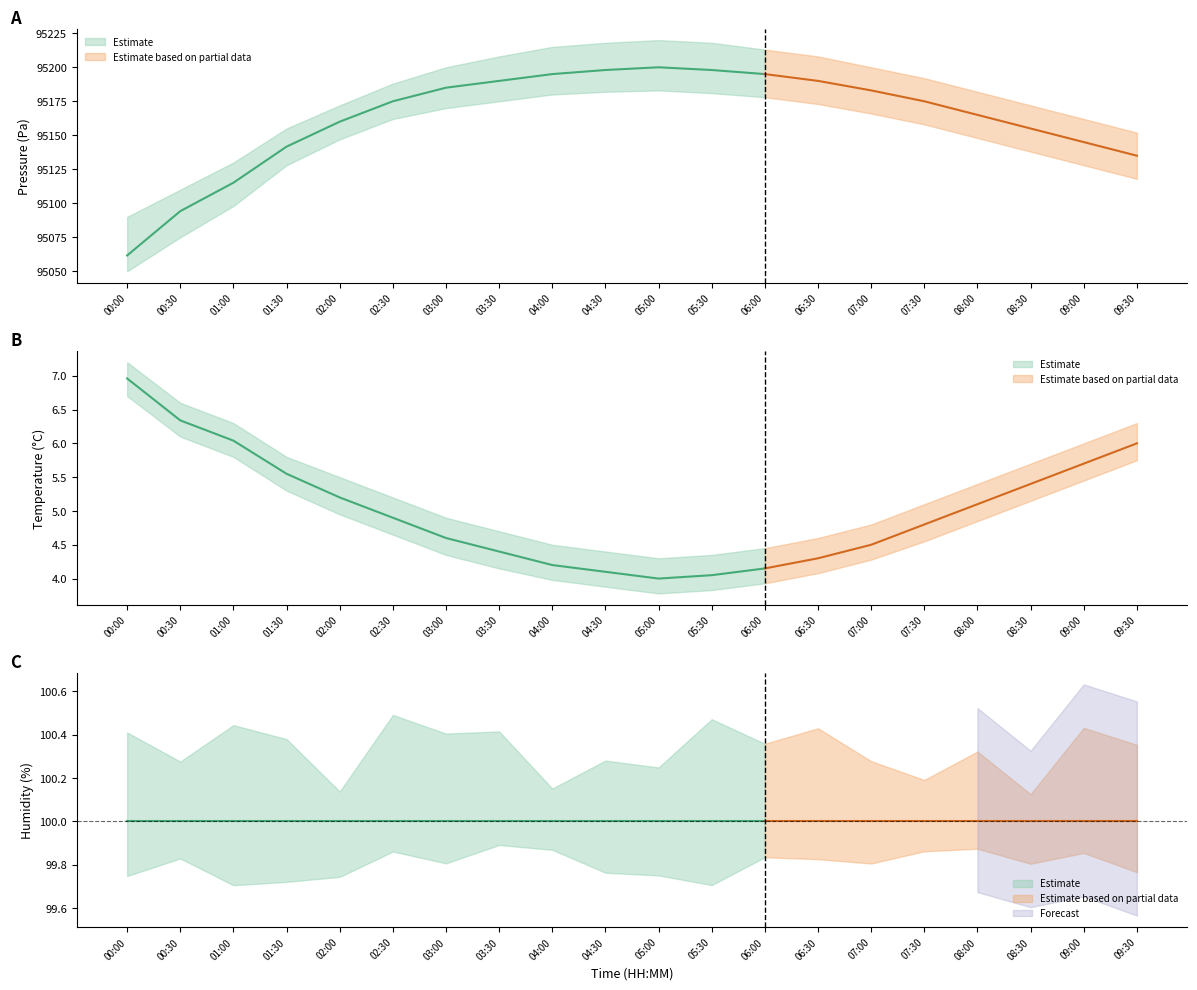

How many categories are shown in the chart?

20